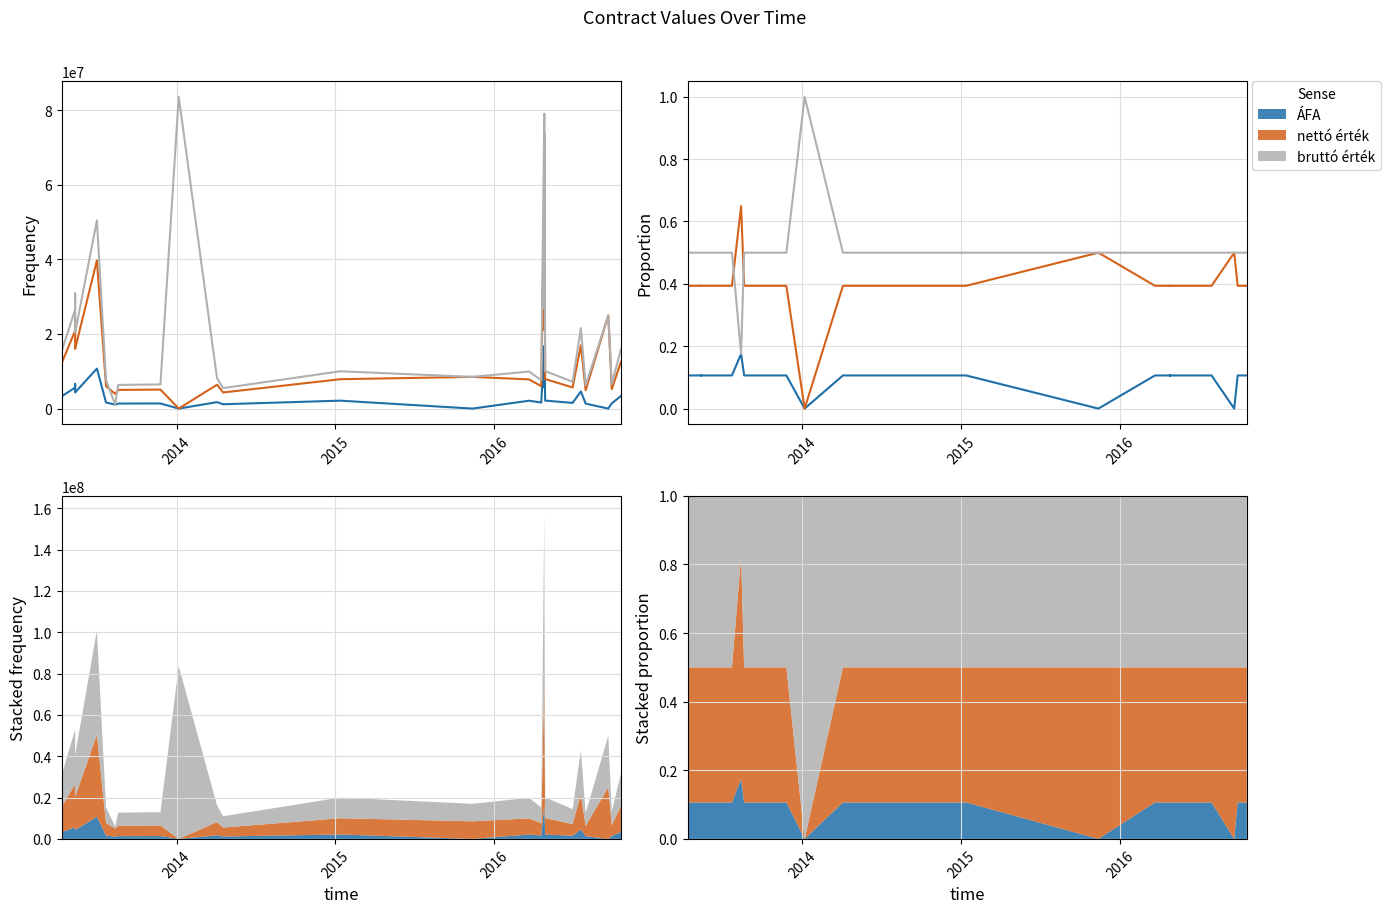

True or false: ÁFA and nettó érték intersect in this chart.

False